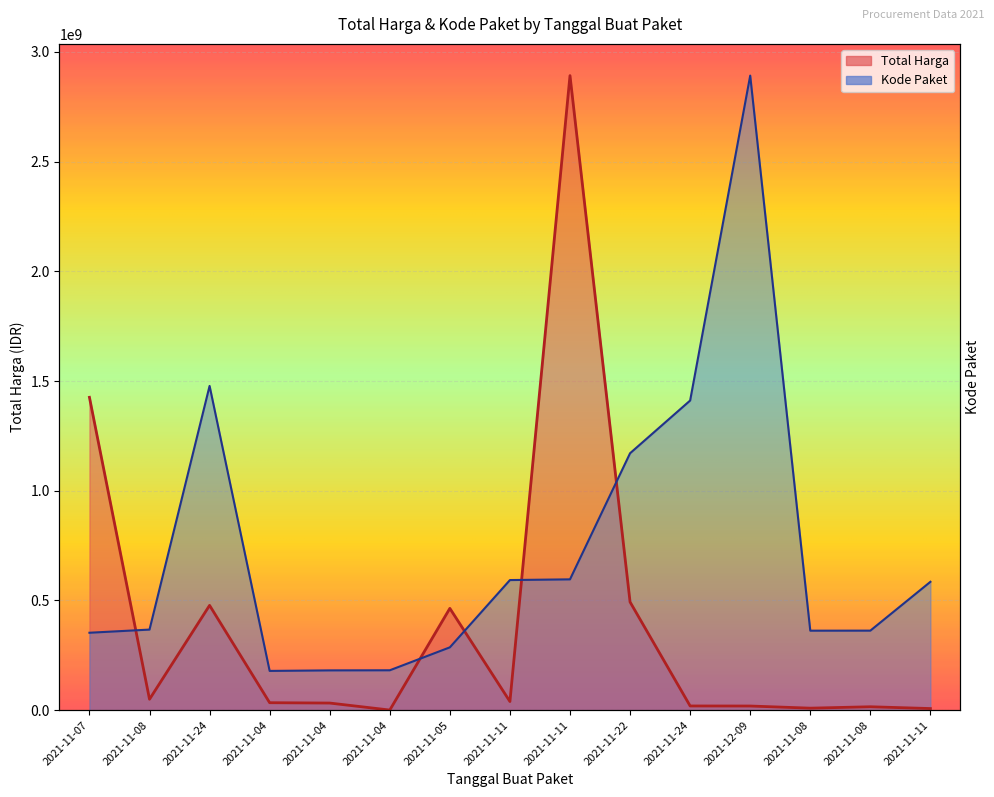

Does the chart display data point markers on the line(s)?

No